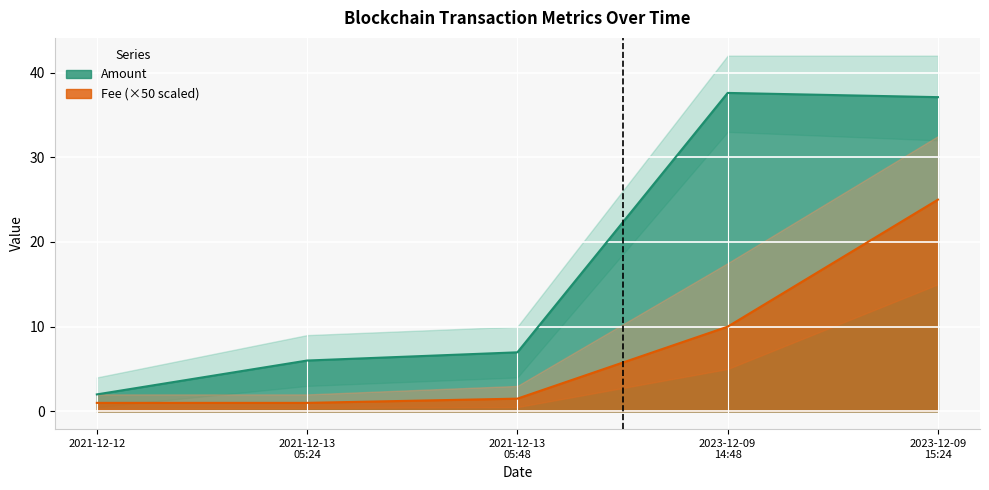

How many series are shown in this chart?

2